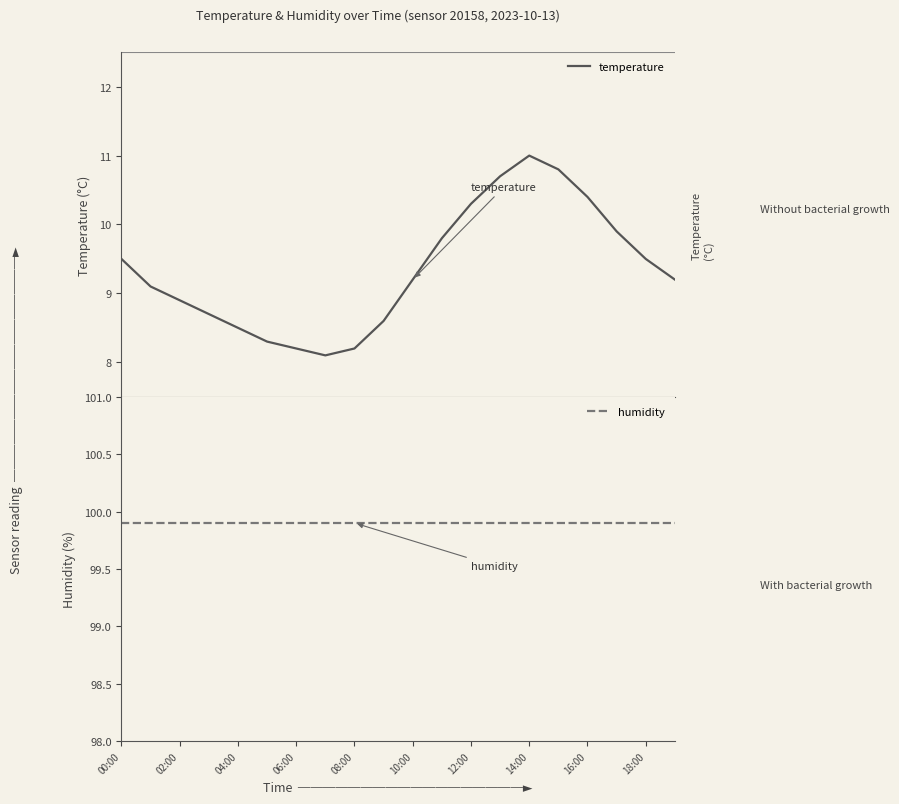

The value of temperature at 08:00 is 14.1. True or false?

False